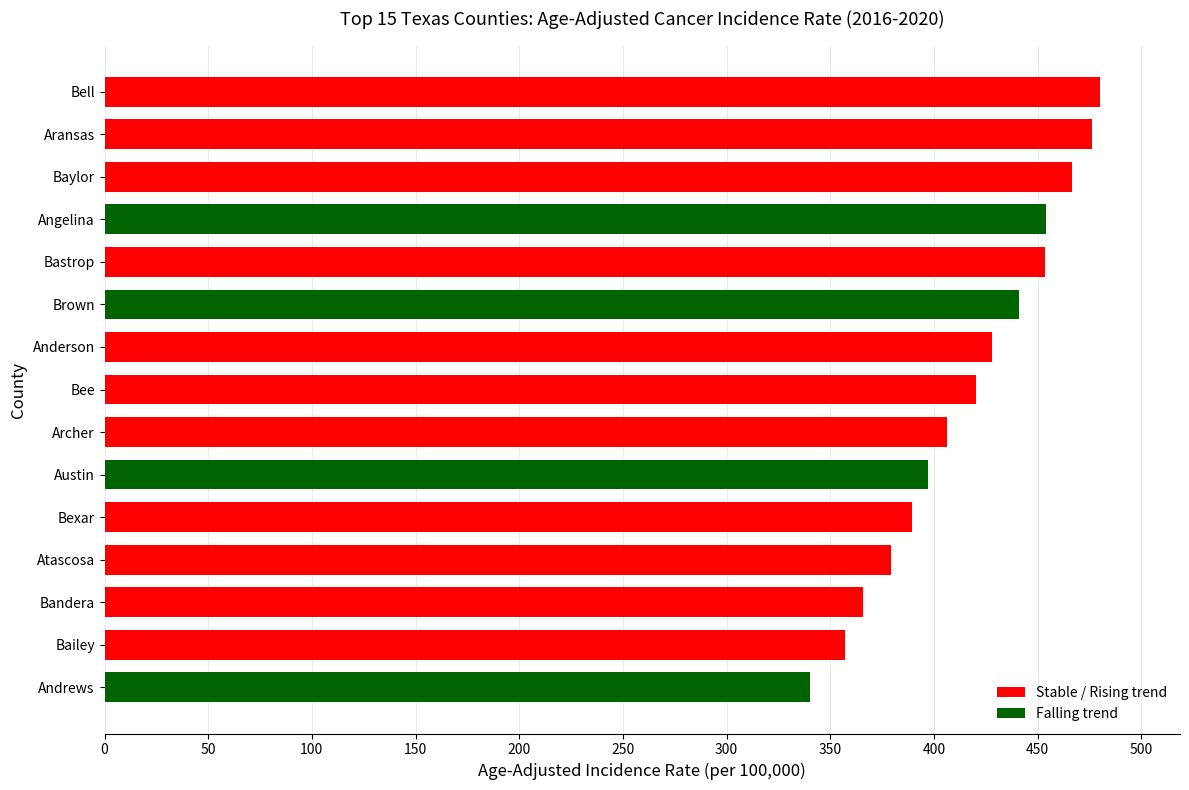

How many distinct data groups are displayed?

1